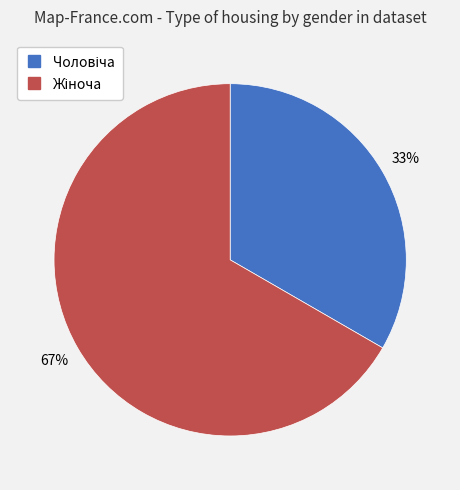

Is there a majority slice in this chart?

Yes